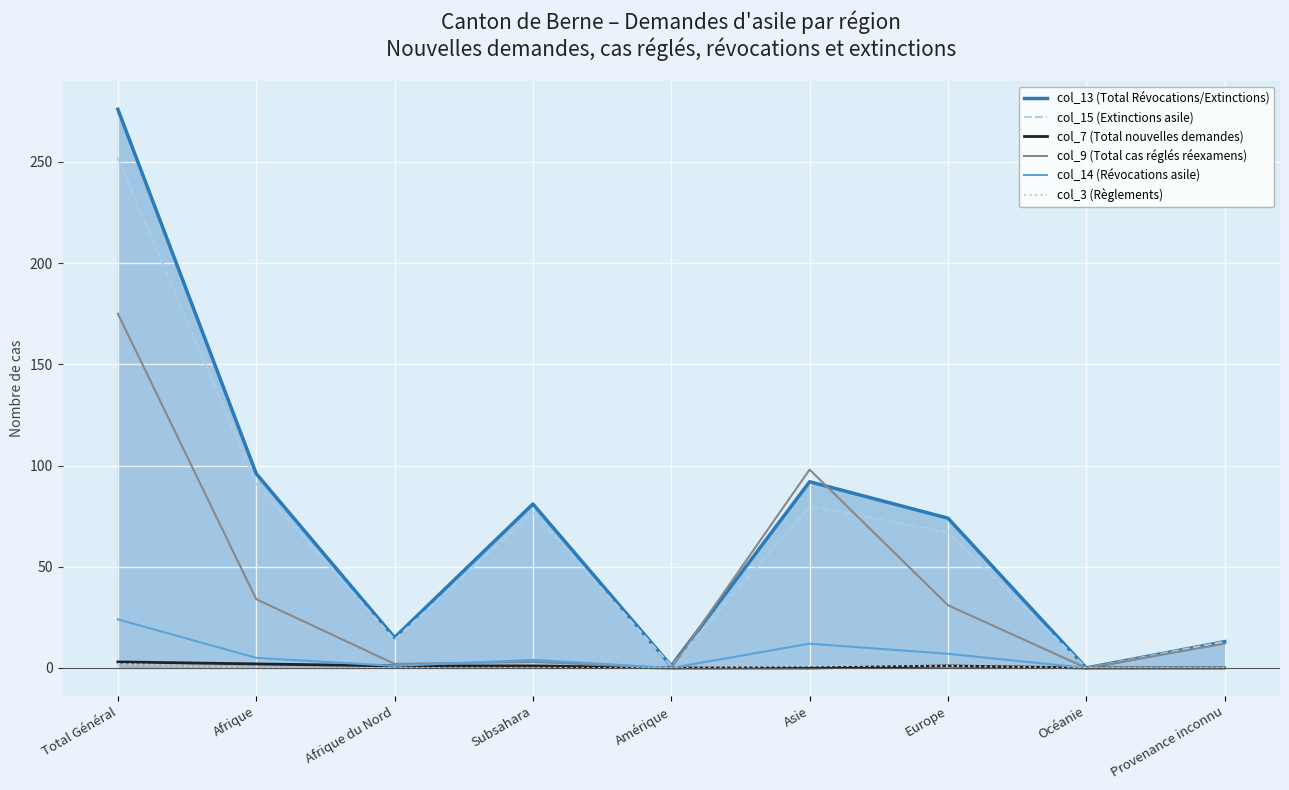

What is the sum of all col_9 (Total cas réglés réexamens) values?

355